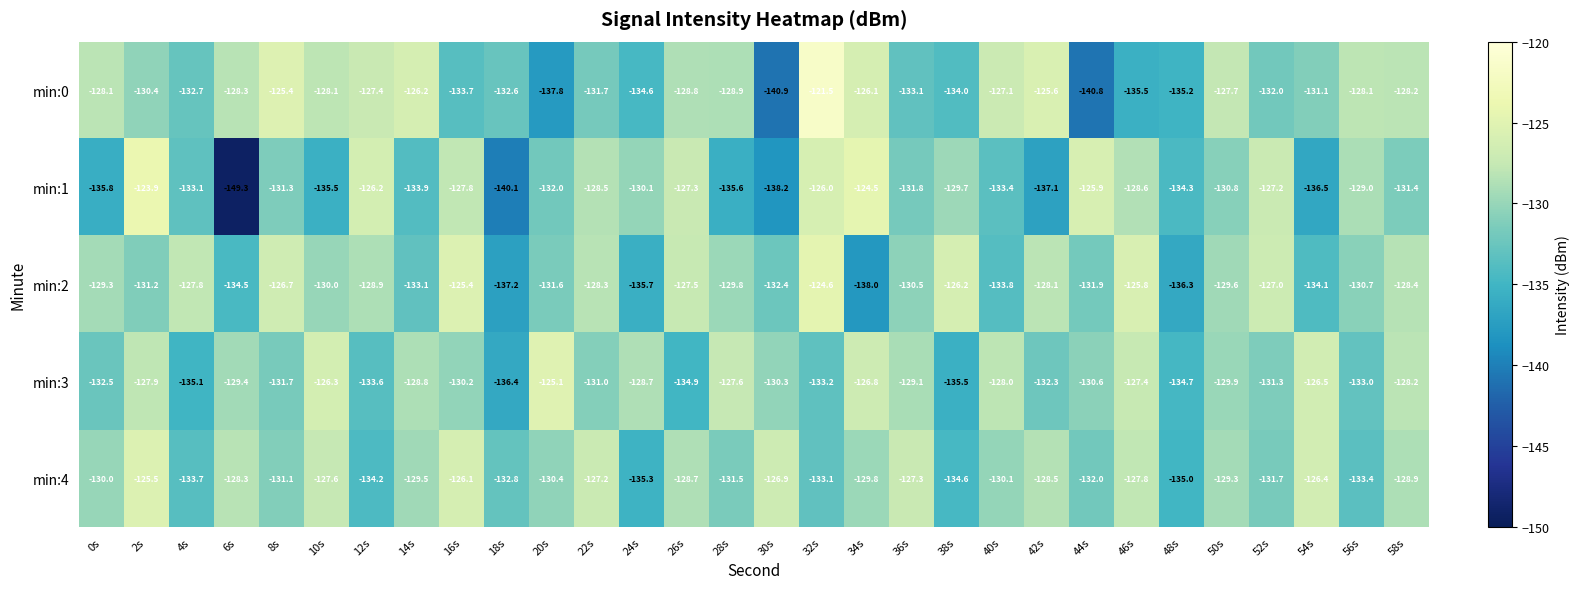

How many categories are shown in the chart?

30